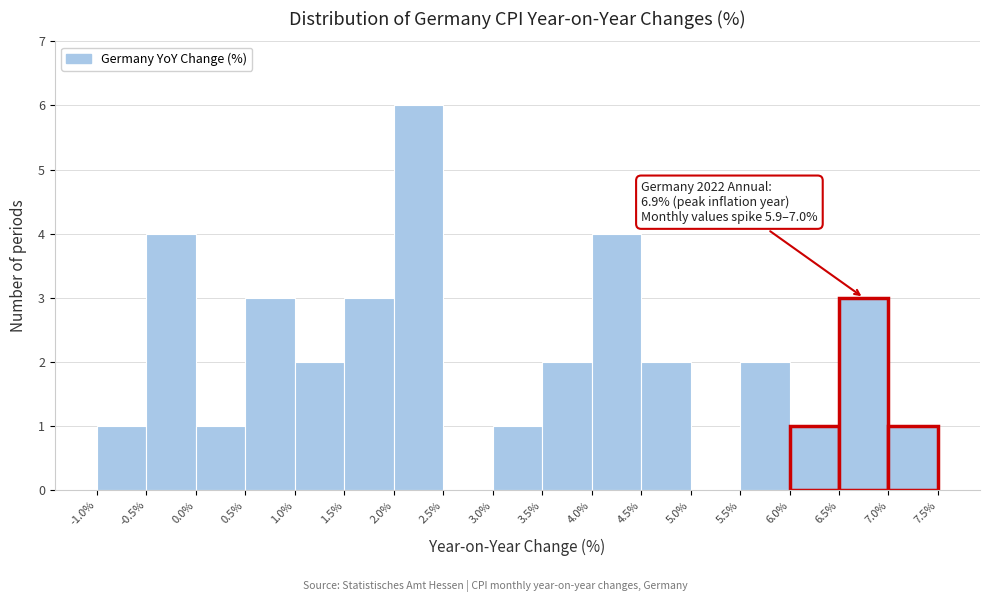

Which range on the x-axis has the tallest bar?

2.0% to 2.5%